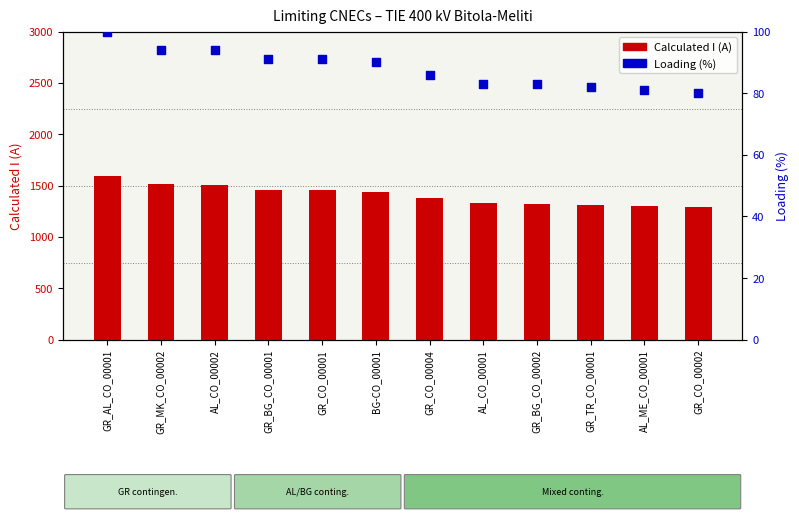

What is the total value across all series at GR_CO_00004?

1461